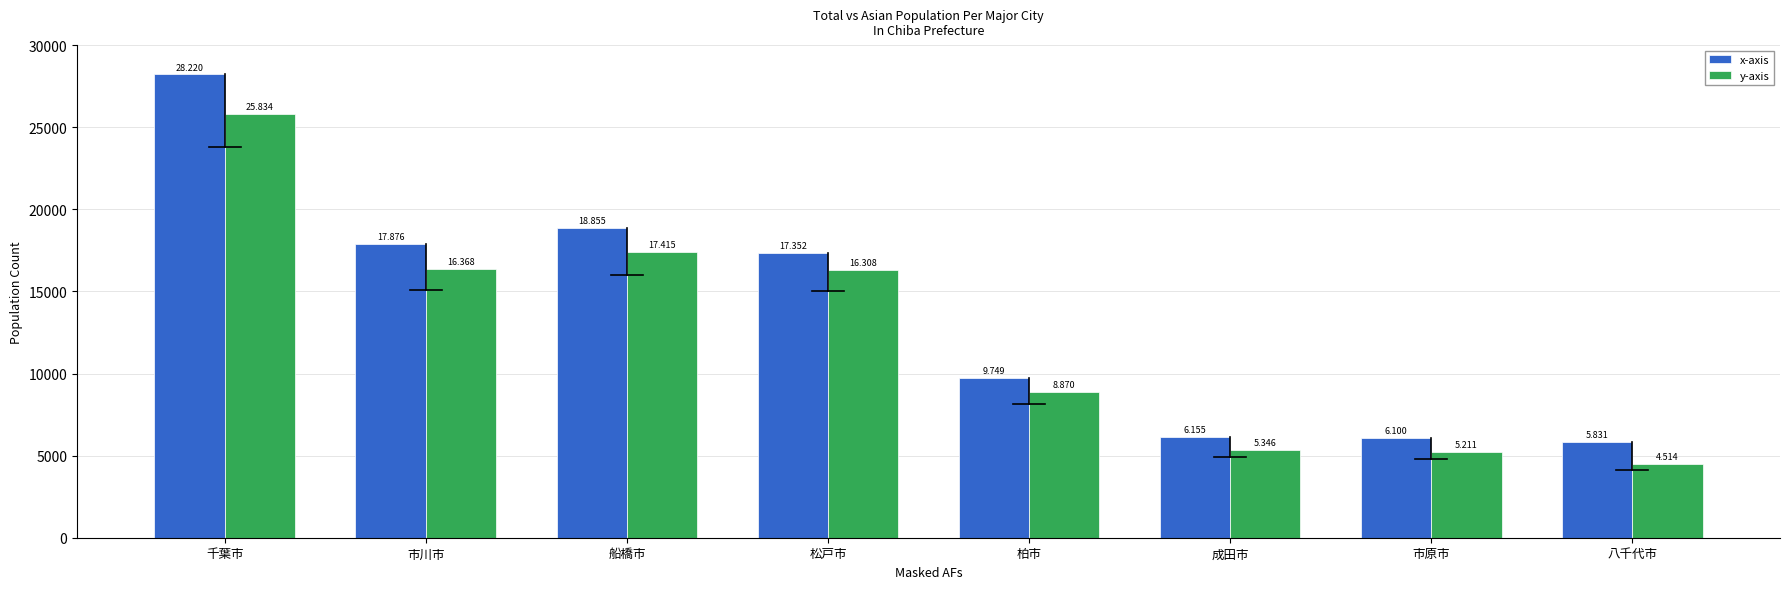

List the series in order of their peak value, highest first.

x-axis, y-axis